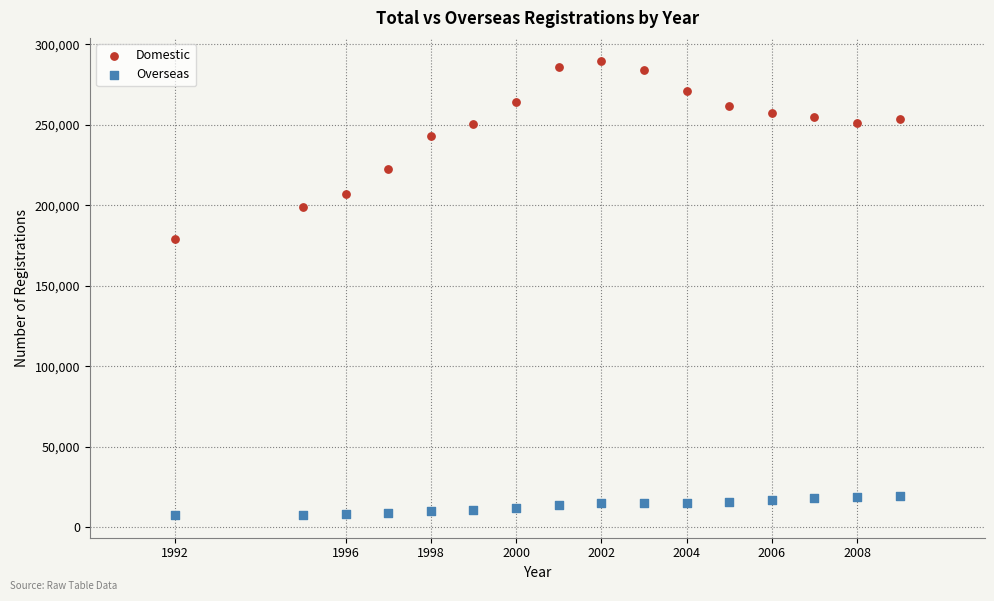

In the Domestic series, what Y value is closest to 234513?

243183